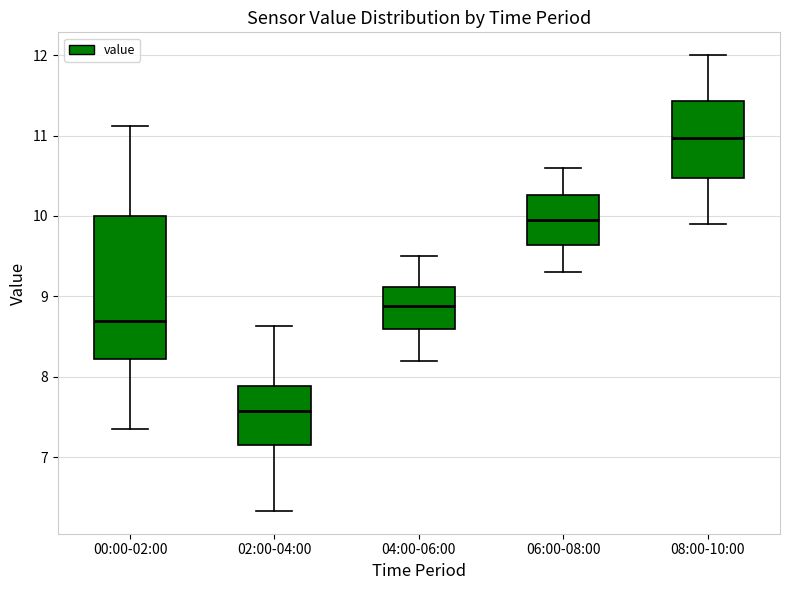

Reading left to right, read every box against the y-axis: the position of its median line, the range the box covers, and the ends of its whiskers. The values are not printed on the chart, so give them approximately, as read against the axis.

00:00-02:00: median 8.7, box 8.2 to 10.0, whiskers 7.4 to 11.1
02:00-04:00: median 7.6, box 7.1 to 7.9, whiskers 6.3 to 8.6
04:00-06:00: median 8.9, box 8.6 to 9.1, whiskers 8.2 to 9.5
06:00-08:00: median 10.0, box 9.6 to 10.3, whiskers 9.3 to 10.6
08:00-10:00: median 11.0, box 10.5 to 11.4, whiskers 9.9 to 12.0